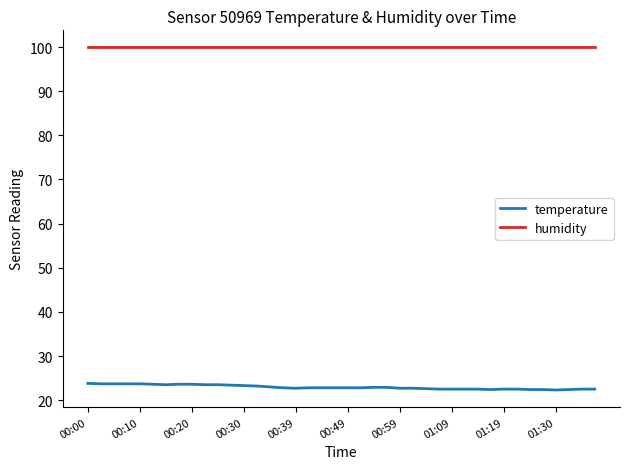

At how many categories does at least one series exceed 85?

40